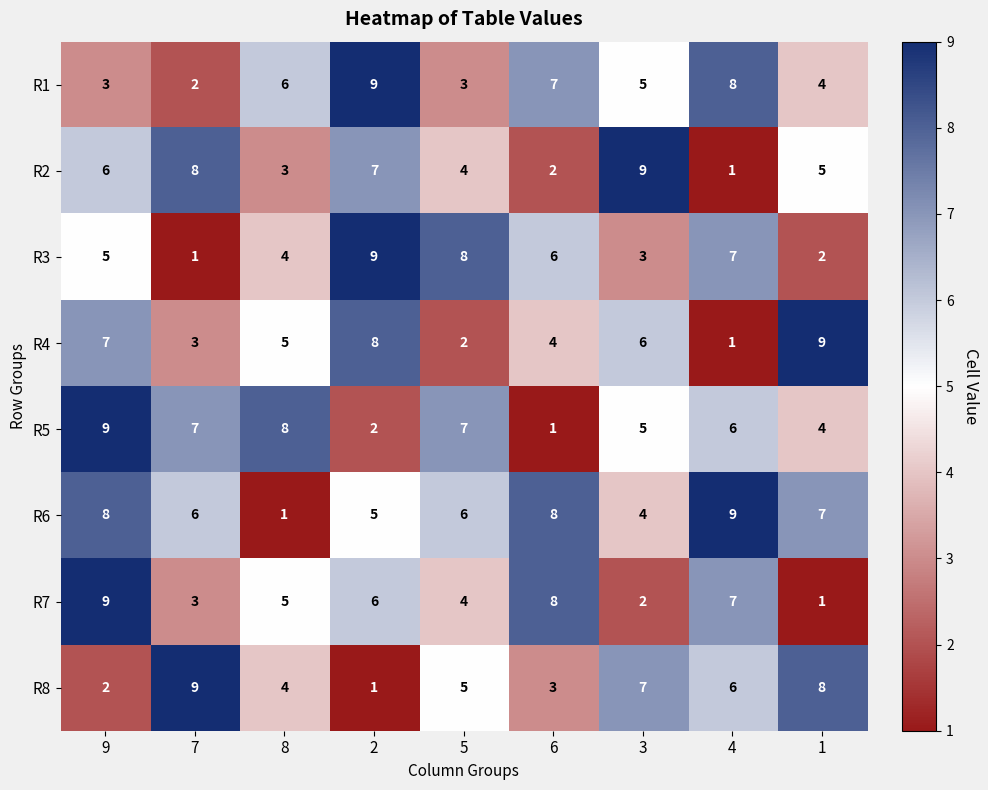

At which category is the sum across all series the highest?

9